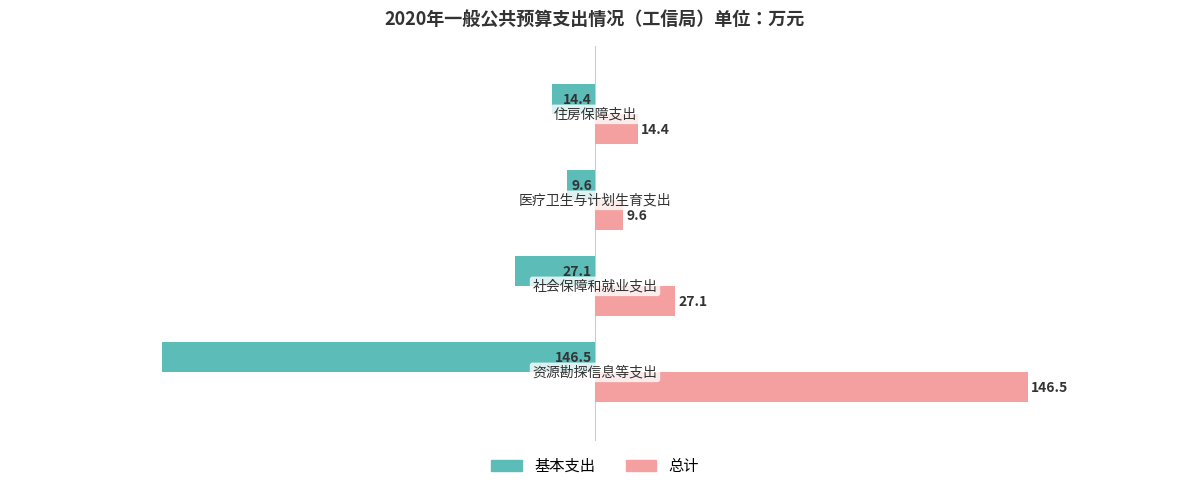

What is the smallest value displayed?

-146.5